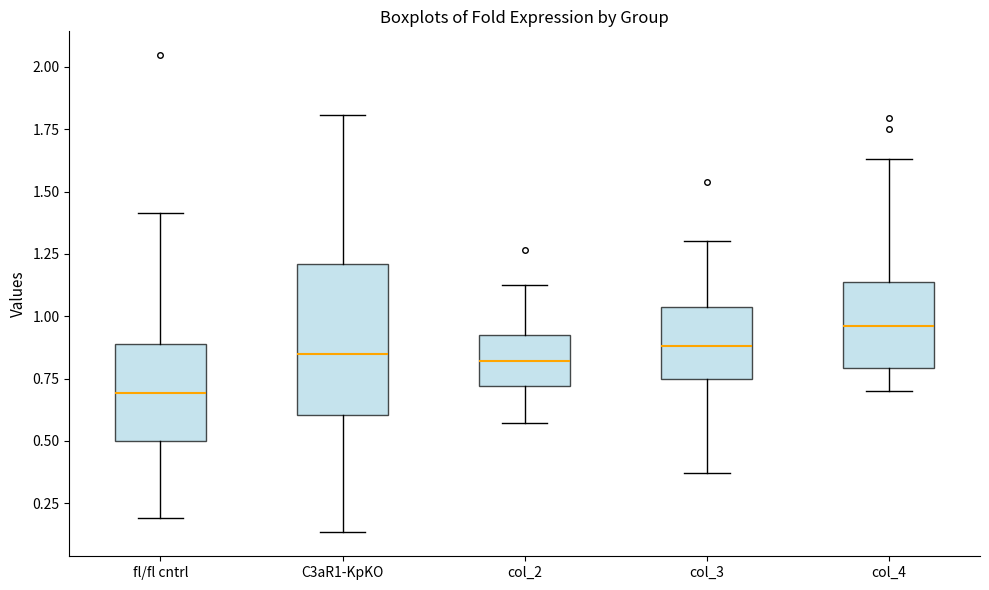

Reading left to right, transcribe this box plot: for each box, give where its median line is, the range the box spans, and where its two whiskers end, as read against the y-axis. The values are not printed on the chart, so give them approximately, as read against the axis.

fl/fl cntrl: median 0.70, box 0.50 to 0.90, whiskers 0.20 to 1.40
C3aR1-KpKO: median 0.85, box 0.60 to 1.20, whiskers 0.15 to 1.80
col_2: median 0.80, box 0.70 to 0.95, whiskers 0.55 to 1.10
col_3: median 0.90, box 0.75 to 1.05, whiskers 0.35 to 1.30
col_4: median 0.95, box 0.80 to 1.15, whiskers 0.70 to 1.65